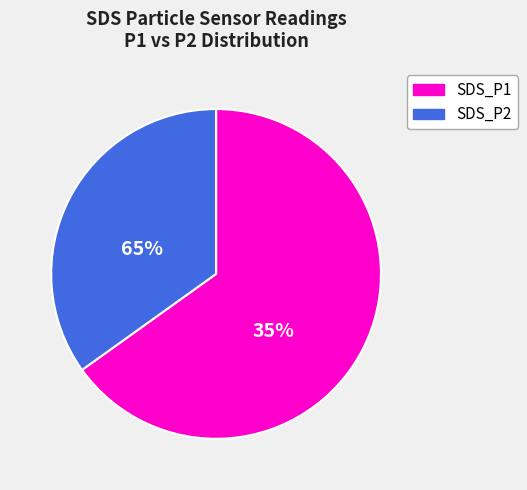

Is there a majority slice in this chart?

Yes